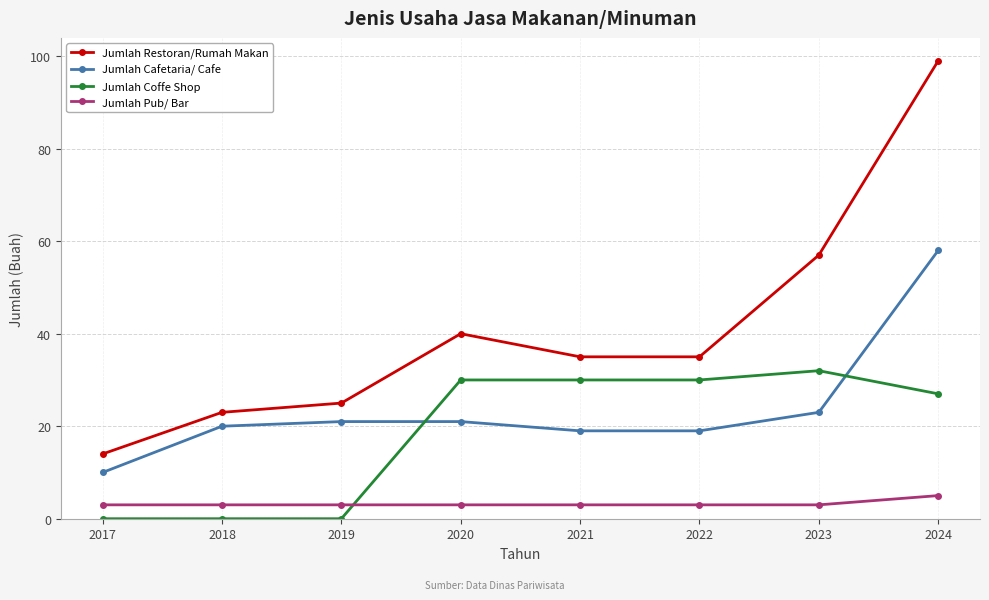

Reading right to left, transcribe all the data shown in this chart.

Jumlah Restoran/Rumah Makan: 99	57	35	35	40	25	23	14
Jumlah Cafetaria/ Cafe: 58	23	19	19	21	21	20	10
Jumlah Coffe Shop: 27	32	30	30	30	0	0	0
Jumlah Pub/ Bar: 5	3	3	3	3	3	3	3